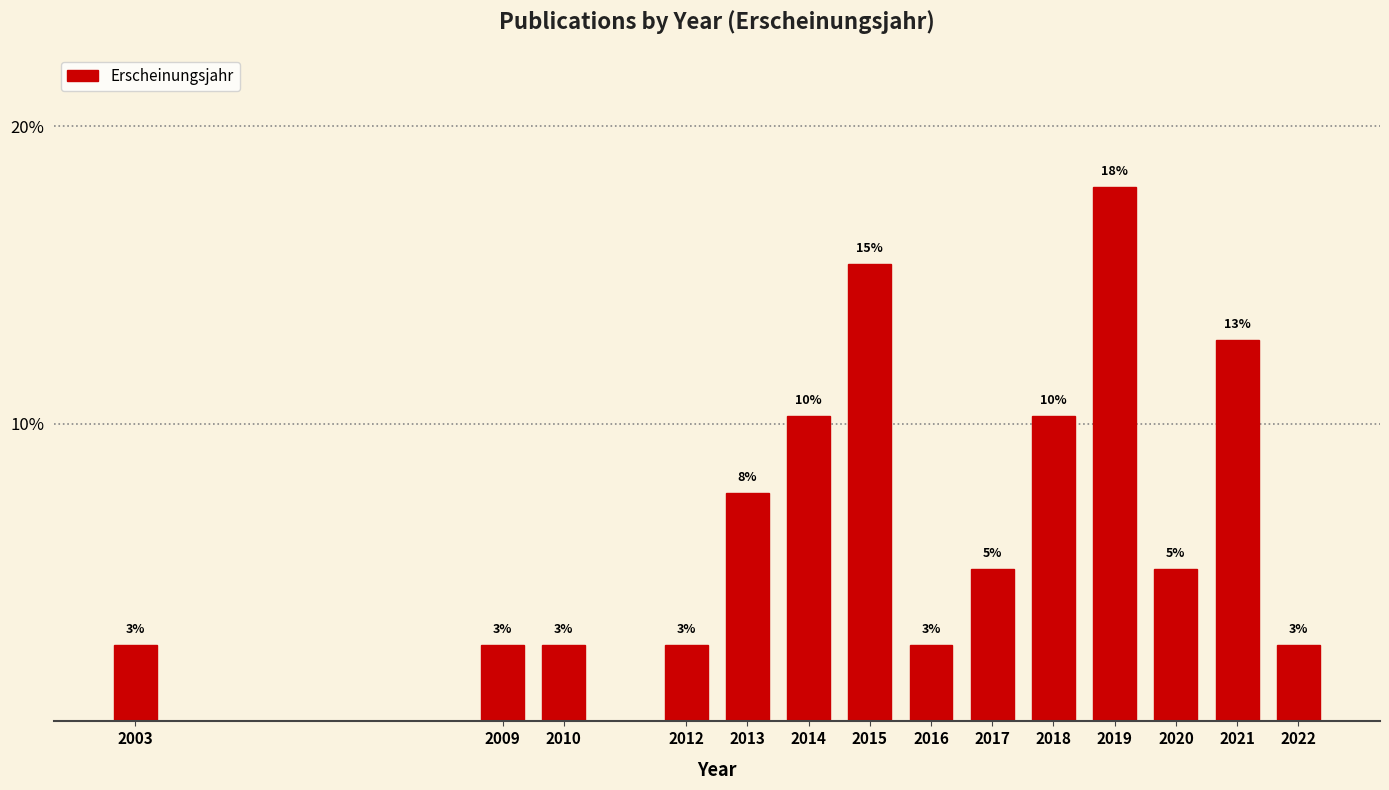

How many bars are there in total?

14